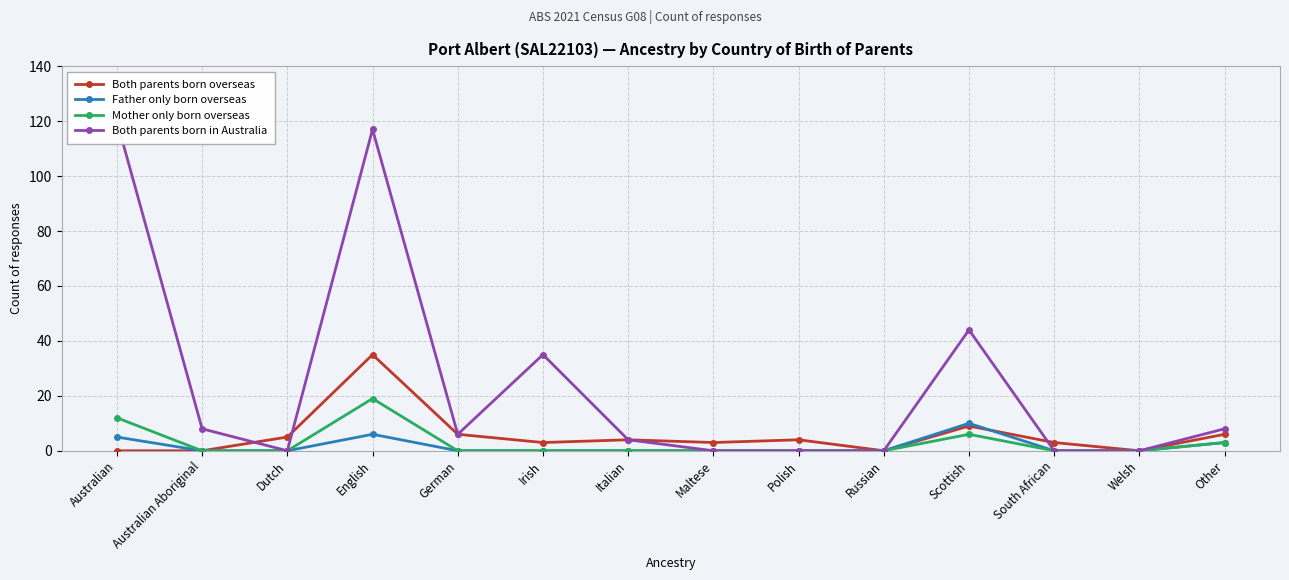

Is the value of Father only born overseas at Italian greater than the value of Both parents born in Australia at South African?

No